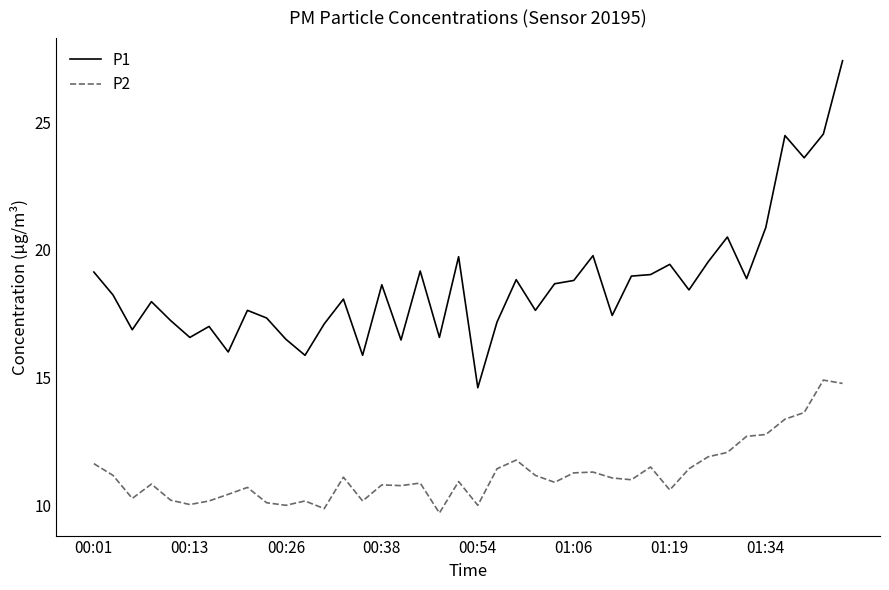

What is the difference between the maximum and minimum values in the P2 series?

5.2